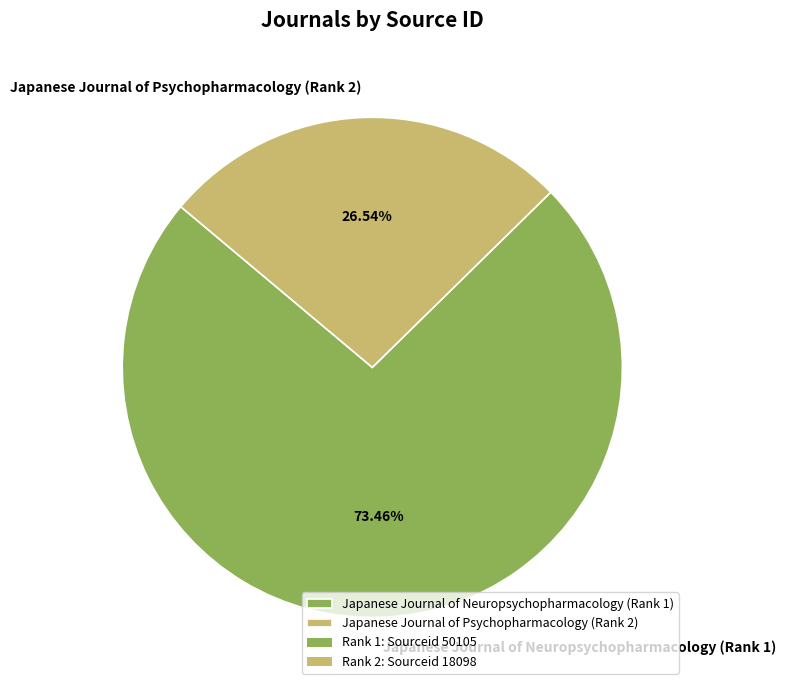

What is the majority slice?

Japanese Journal of Neuropsychopharmacology (Rank 1)